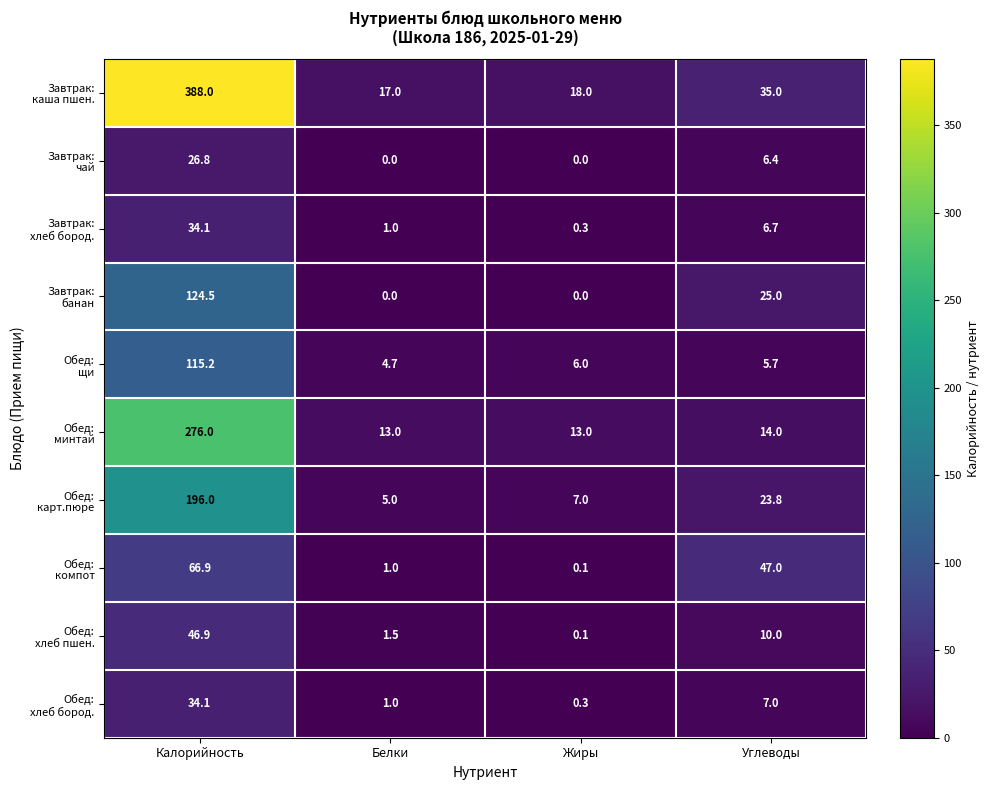

At which category does the chart reach its peak across all series?

Калорийность